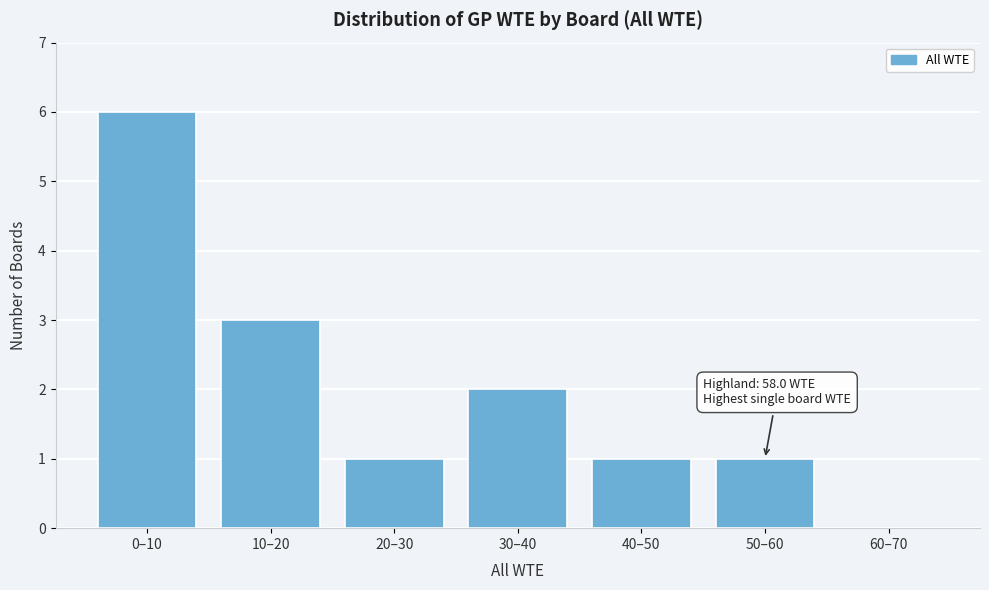

Reading right to left, what are all the values shown in this chart?

60–70=0	50–60=1	40–50=1	30–40=2	20–30=1	10–20=3	0–10=6